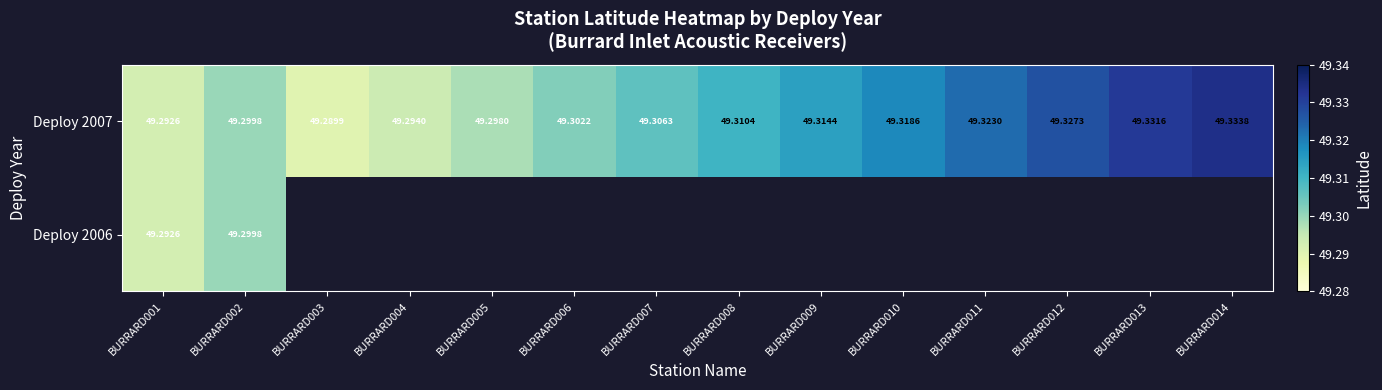

At which category is the sum across all series the highest?

BURRARD002